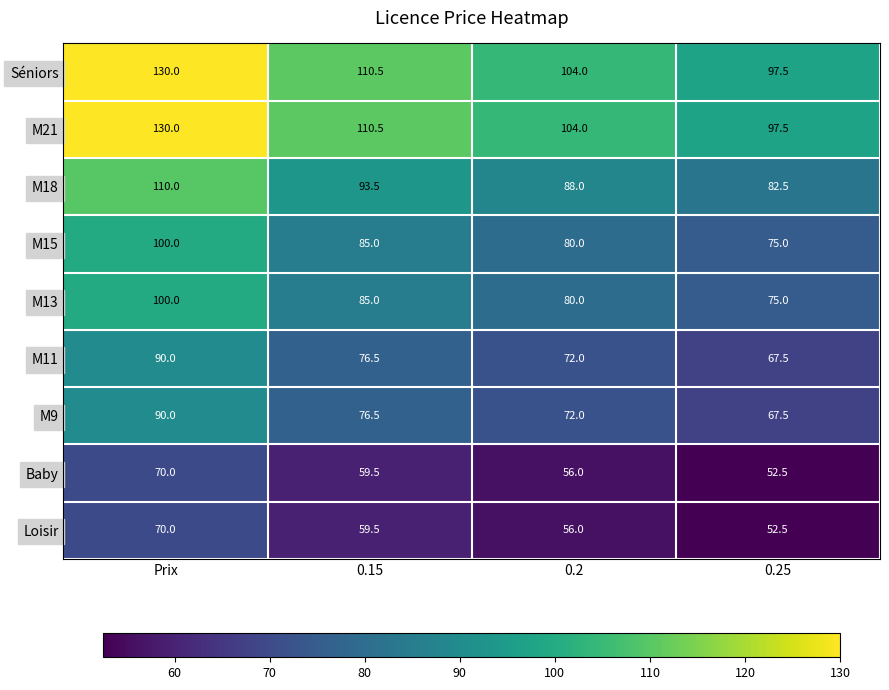

Rank the categories by M21 value from highest to lowest.

Prix, 0.15, 0.2, 0.25